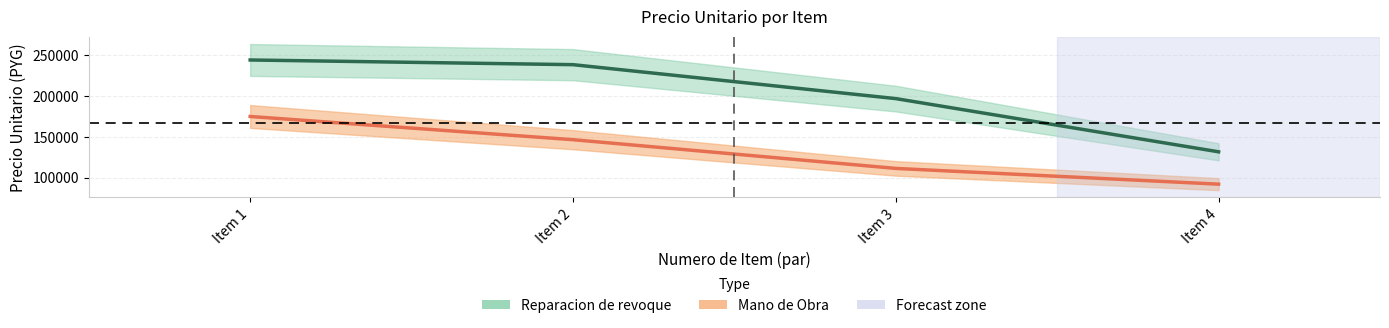

What is the smallest value displayed?

92040